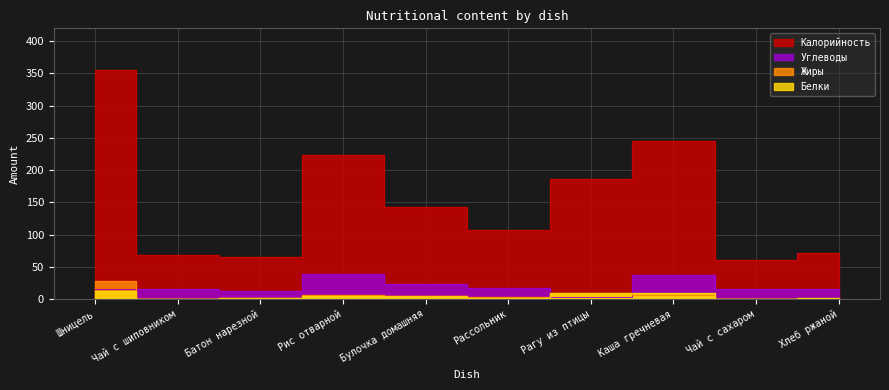

True or false: Углеводы has a value of 15 at Хлеб ржаной.

True